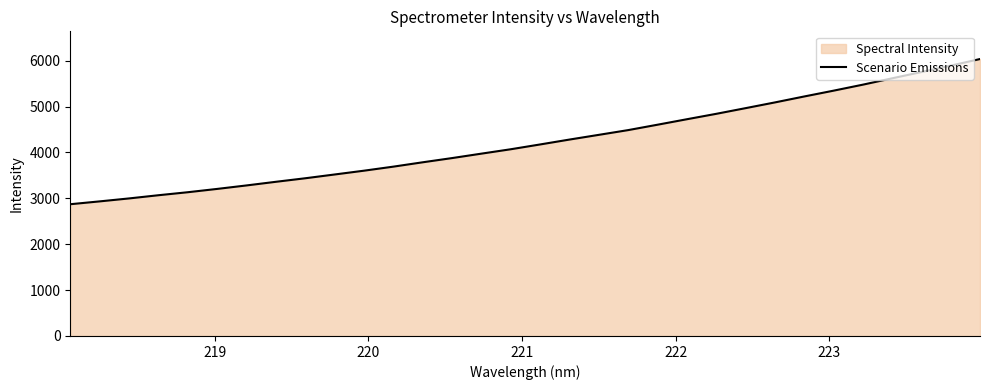

What is the maximum value shown in the chart?

6035.0